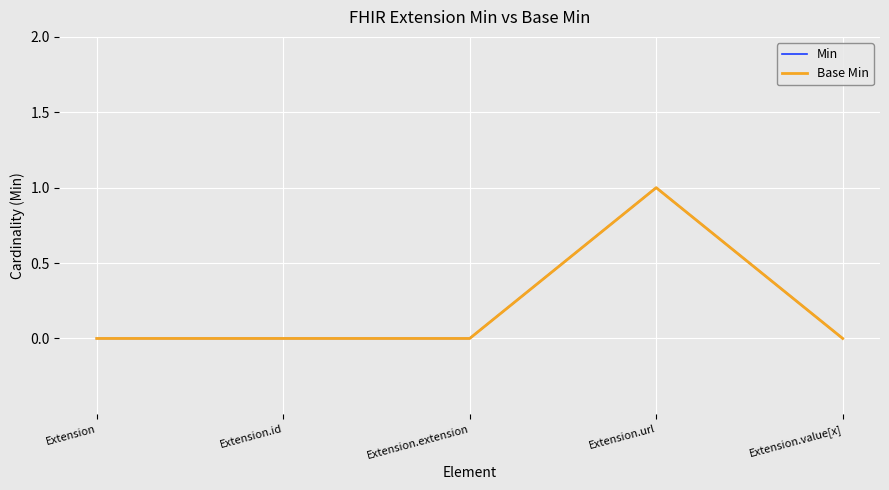

Is this an area chart (filled region under the line)?

No